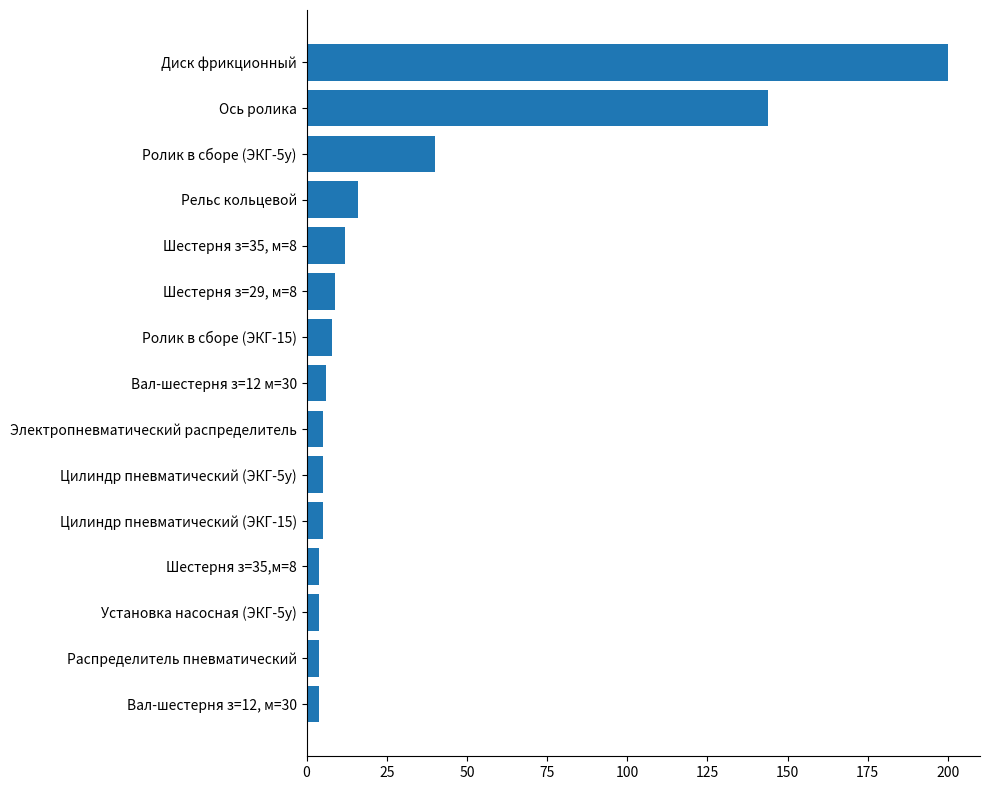

What is the difference between the second highest and second lowest values?

140